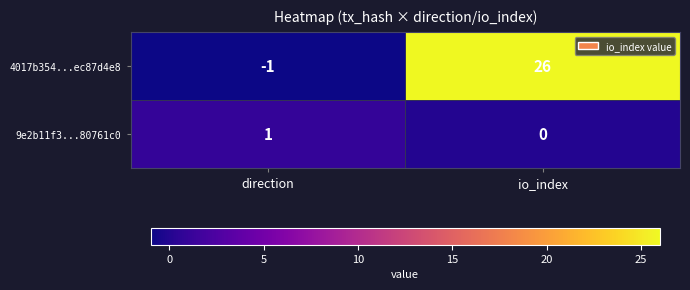

What is the minimum value shown in the chart?

-1